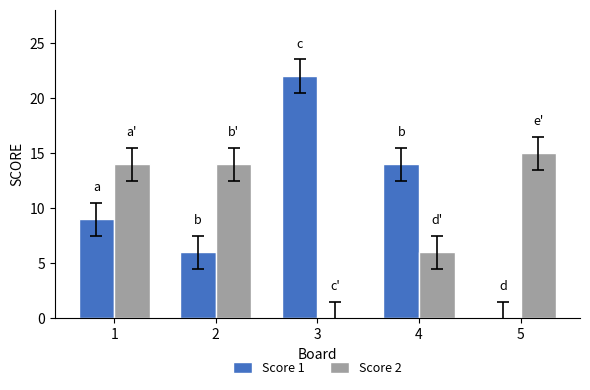

How many groups of bars are there?

5